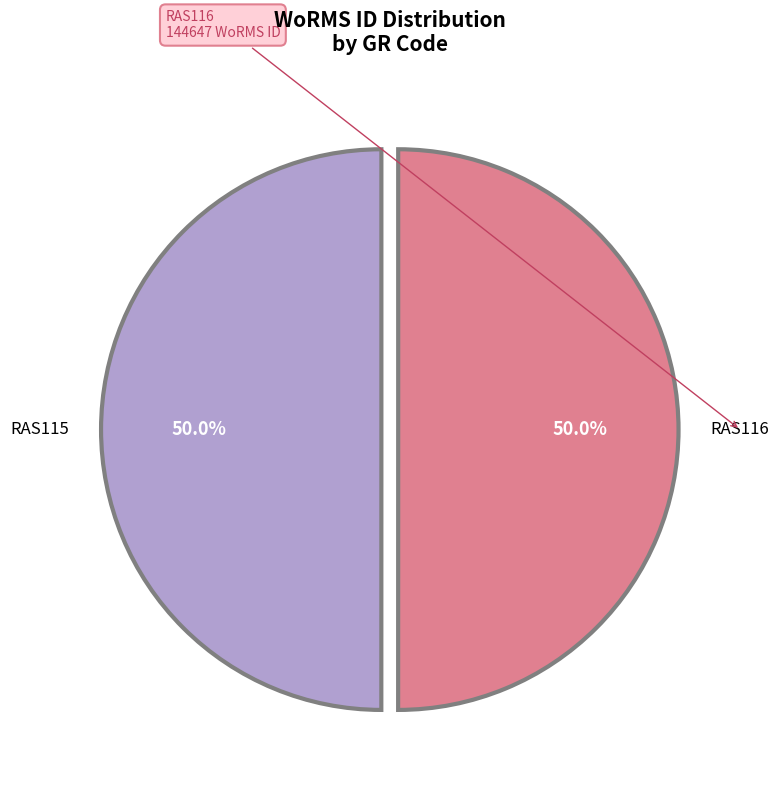

What percentage do RAS116 and RAS115 together represent?

100.0%